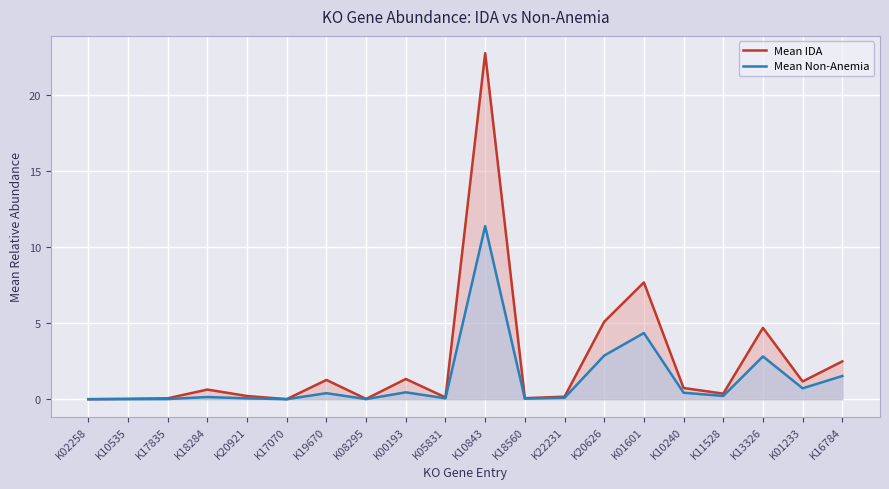

List the series in order of their peak value, highest first.

Mean IDA, Mean Non-Anemia